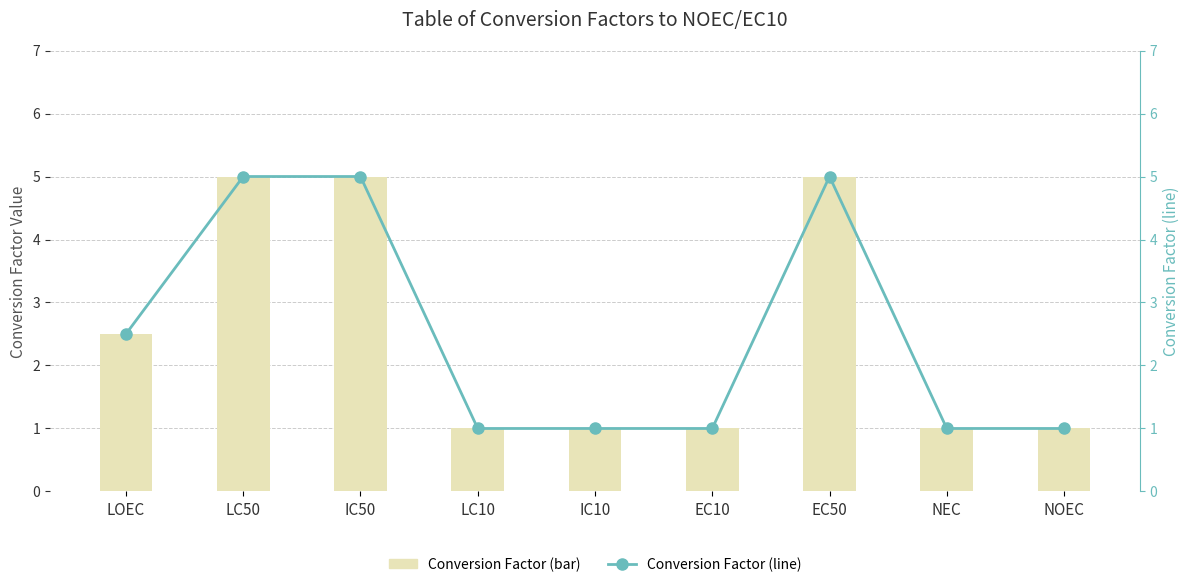

Are the bars grouped side by side (vs. stacked)?

Yes